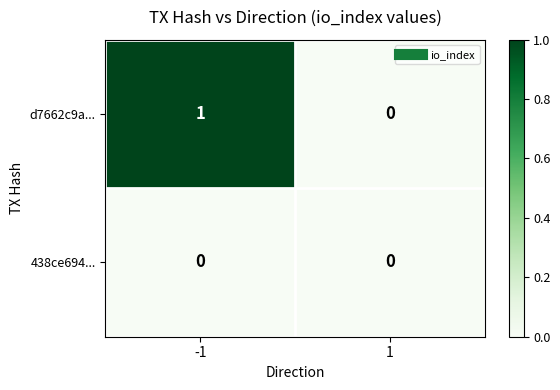

How many distinct data groups are displayed?

2